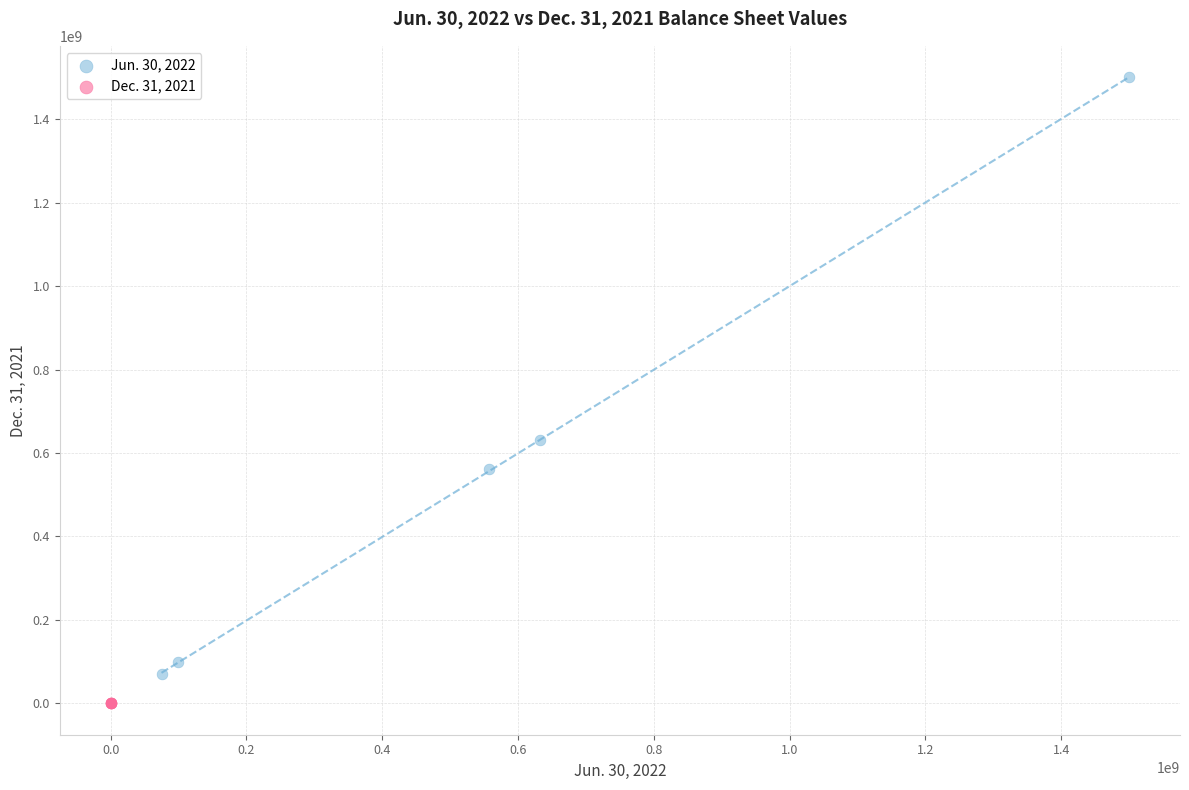

Which series contains the lowest Y value?

Dec. 31, 2021